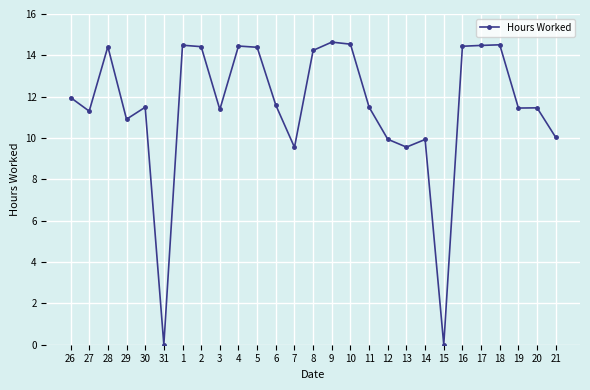

The value at 5 is 3.4. True or false?

False